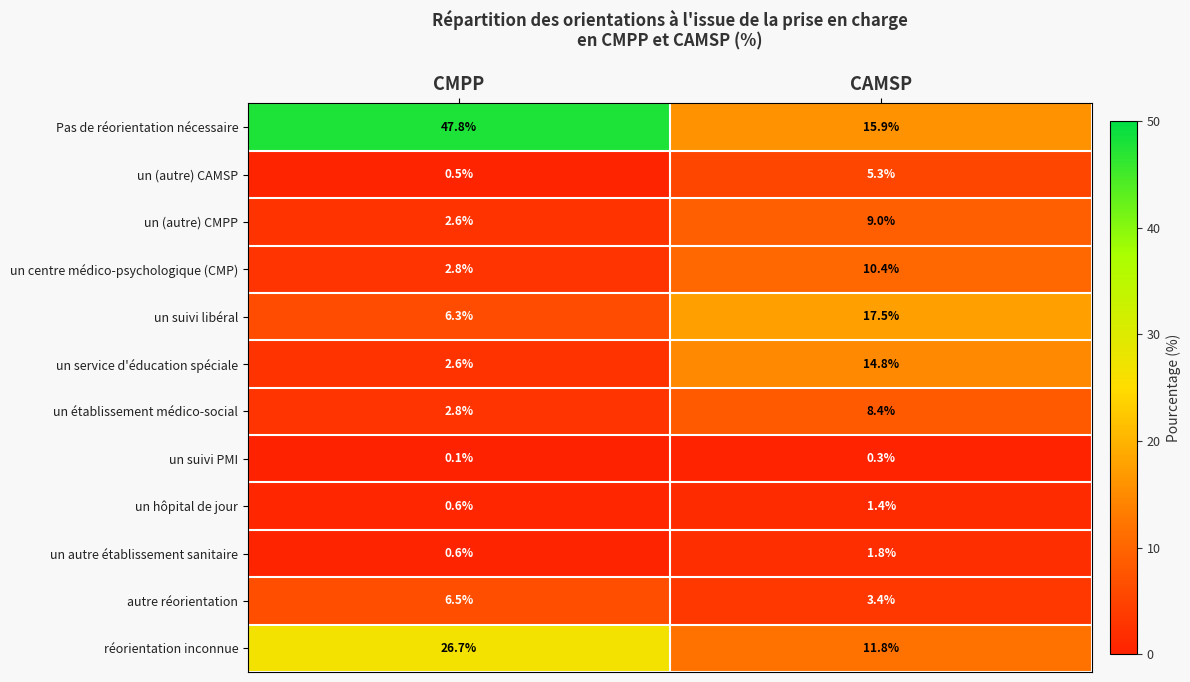

What value does the un service d'éducation spéciale series have at CMPP?

2.6